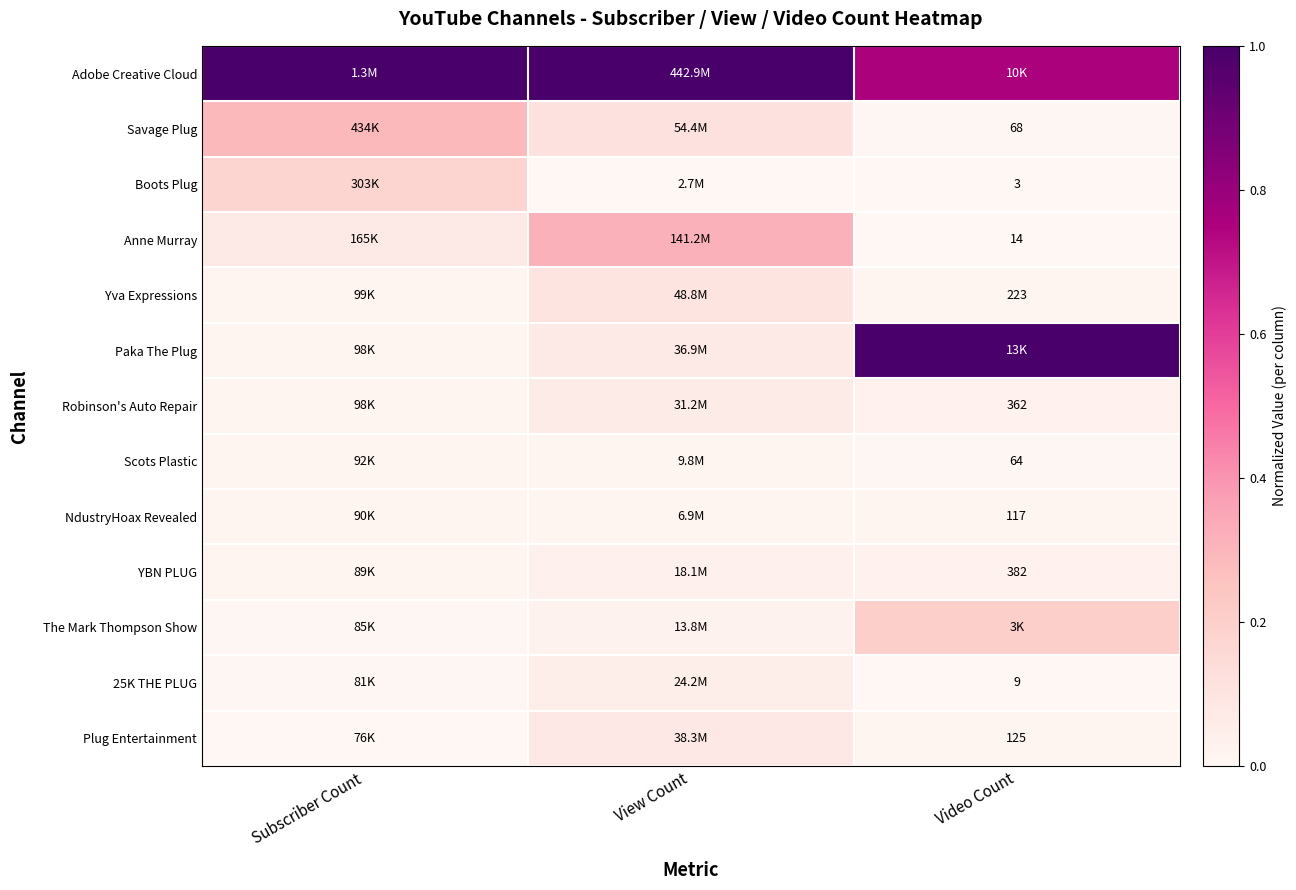

At Subscriber Count, list the series in order from largest to smallest.

Adobe Creative Cloud, Savage Plug, Boots Plug, Anne Murray, Yva Expressions, Paka The Plug, Robinson's Auto Repair, Scots Plastic, NdustryHoax Revealed, YBN PLUG, The Mark Thompson Show, 25K THE PLUG, Plug Entertainment